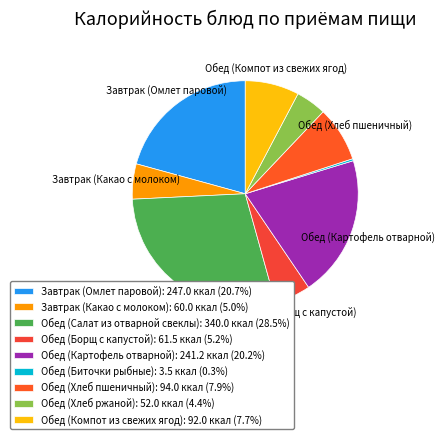

Count the number of slices in the pie.

9